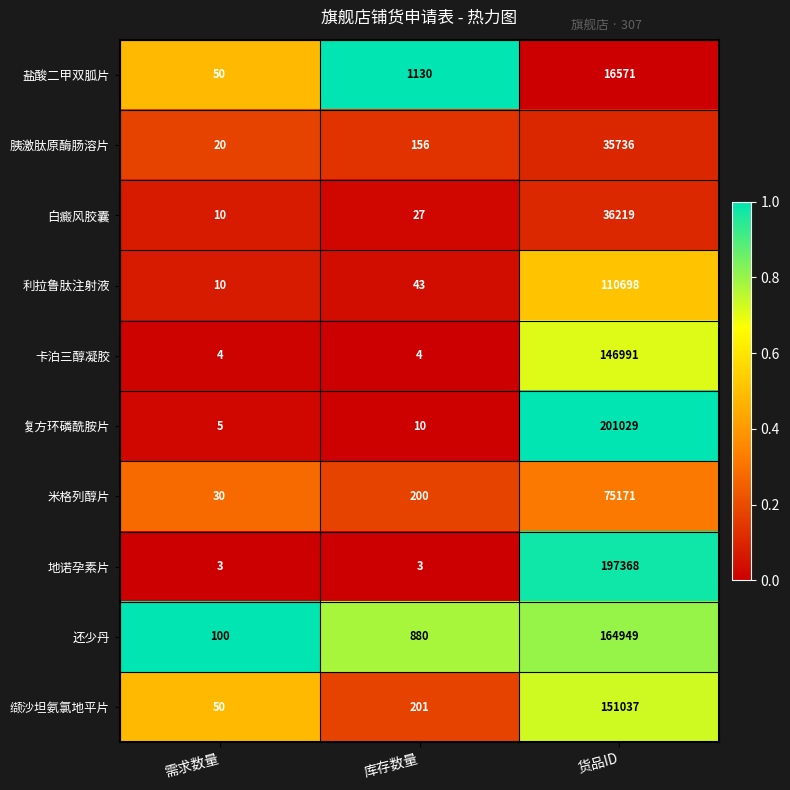

Which series has the widest spread of values?

复方环磷酰胺片